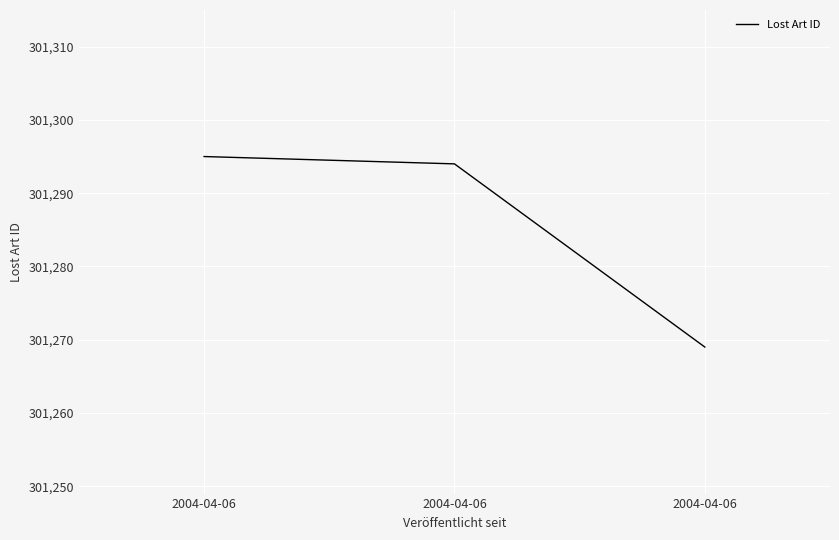

Is it true that the value at 2004-04-06 is 538601?

False